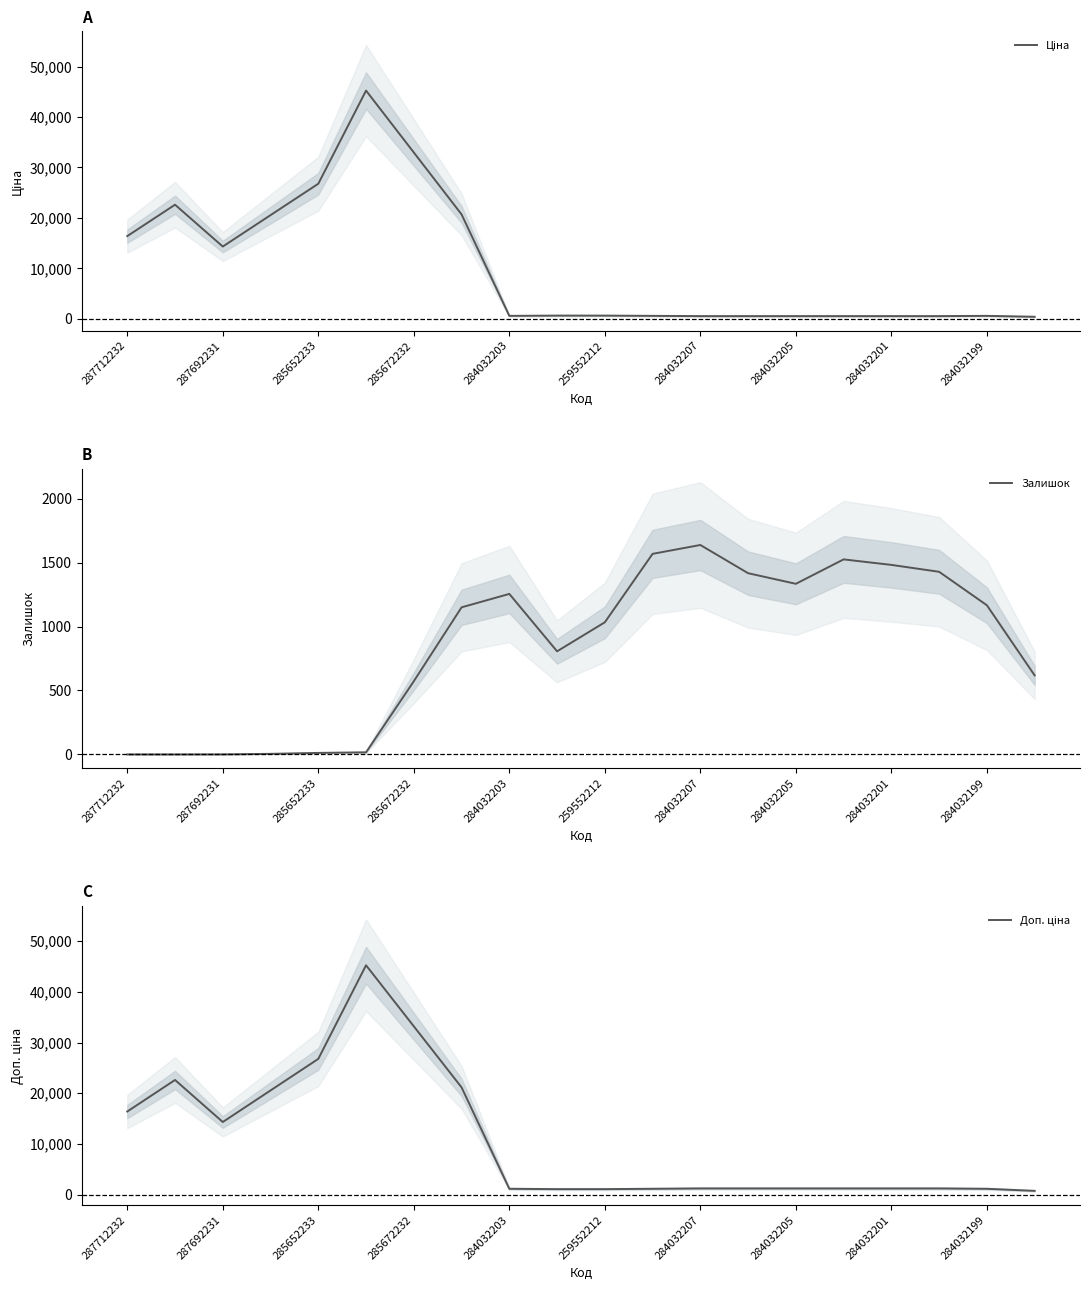

The value of Залишок at 259552212 is 292.5. True or false?

False